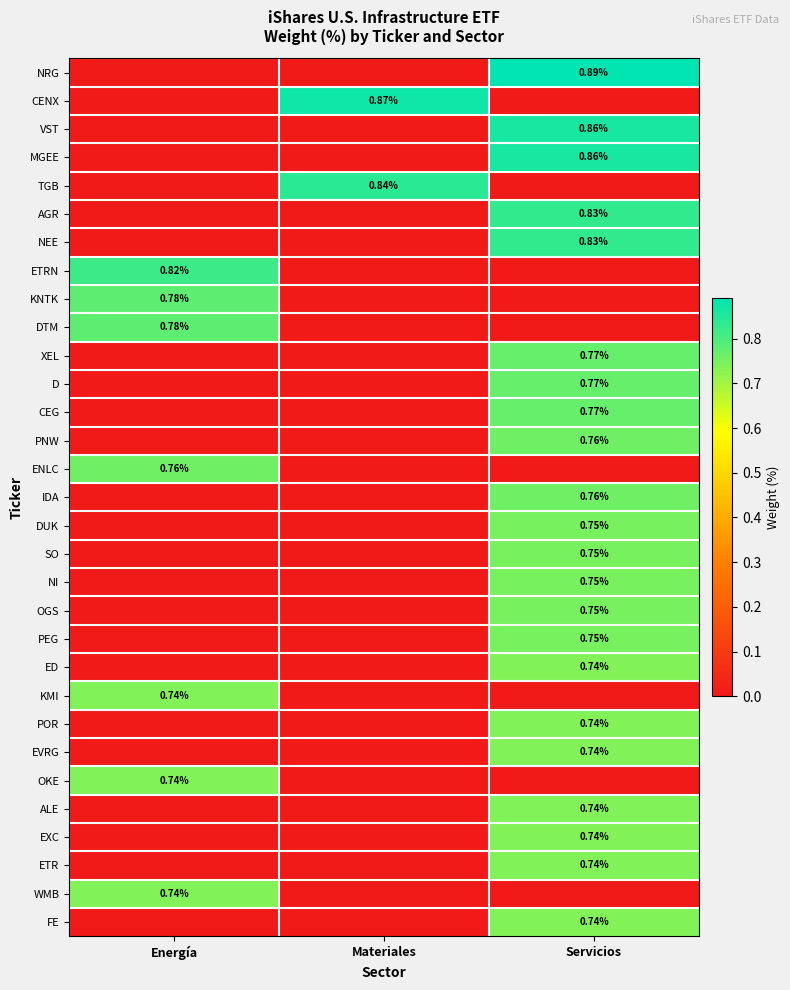

List the labels in order of CEG value, smallest first.

Energía, Materiales, Servicios